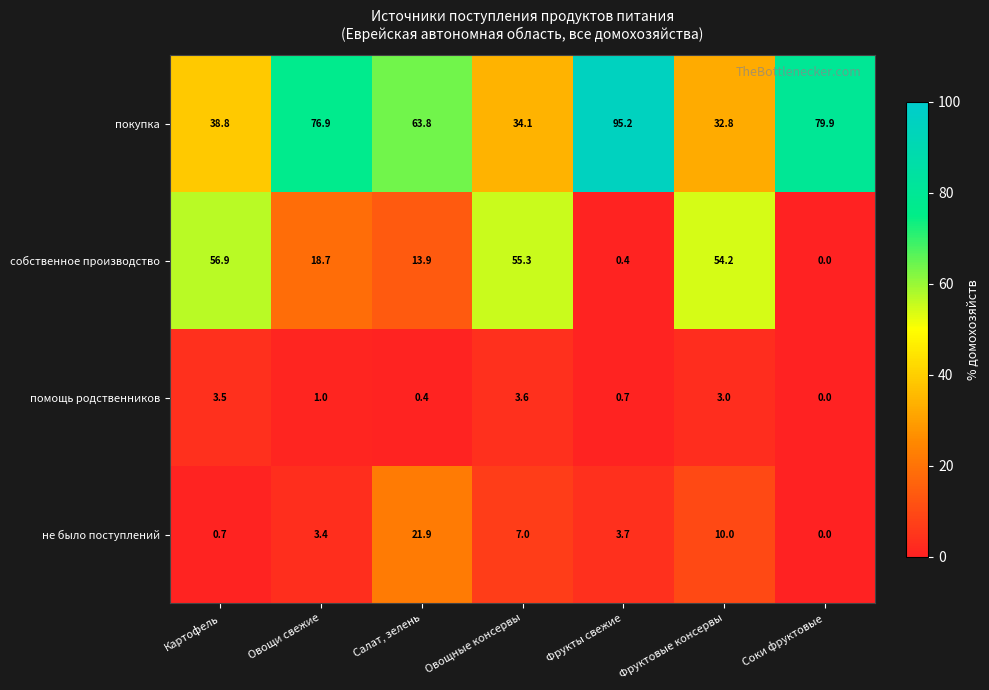

The value of собственное производство at Картофель is 76.4. True or false?

False